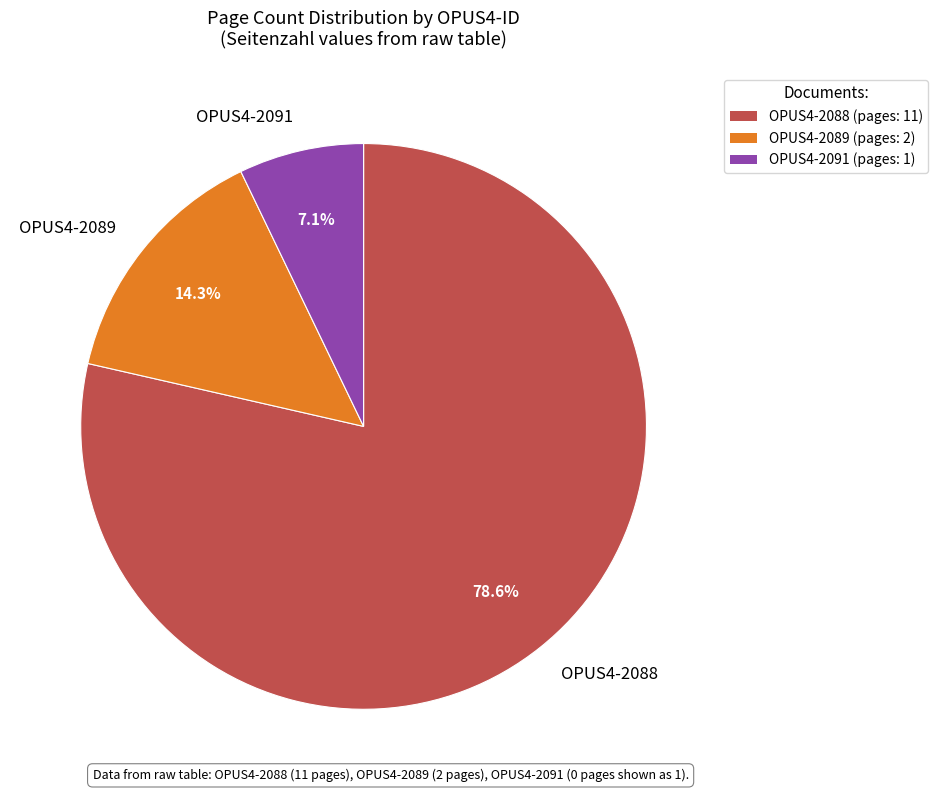

To the nearest percent, what is the average slice percentage?

33%